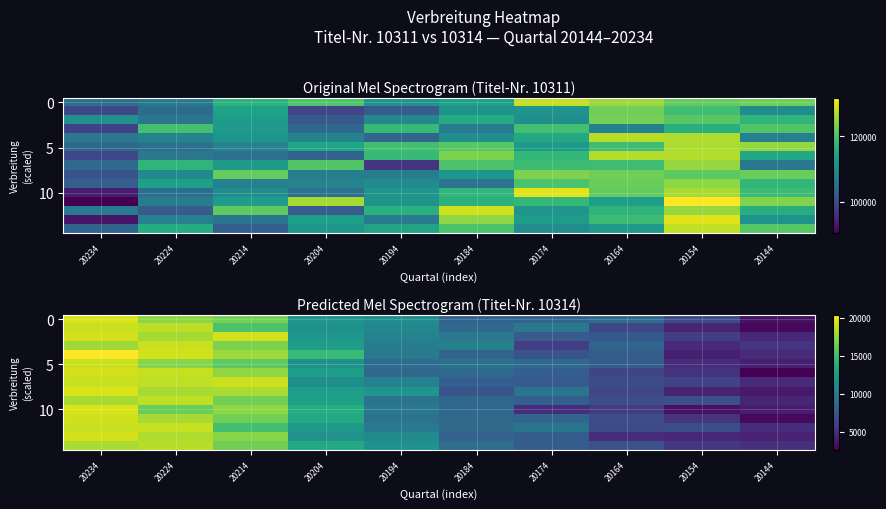

True or false: 5 has a value of 3929.5 at 20214.

False